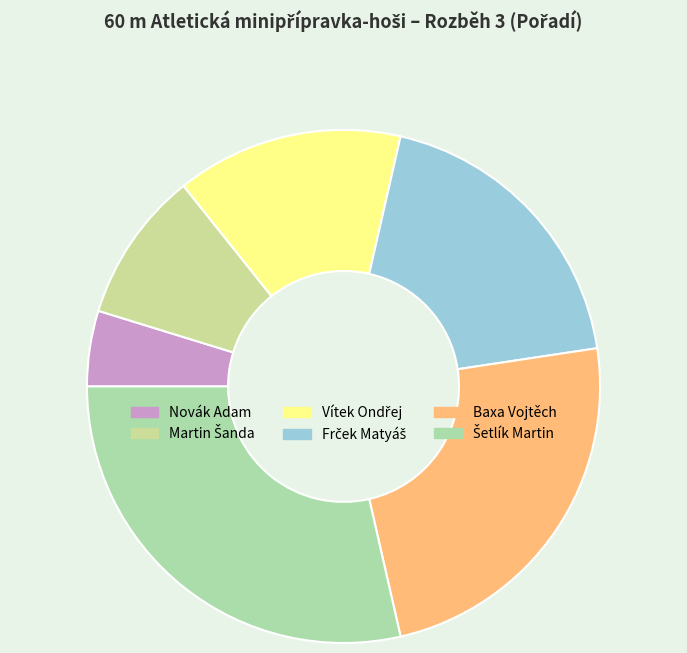

To the nearest percent, what percentage of the pie is Martin Šanda?

10%